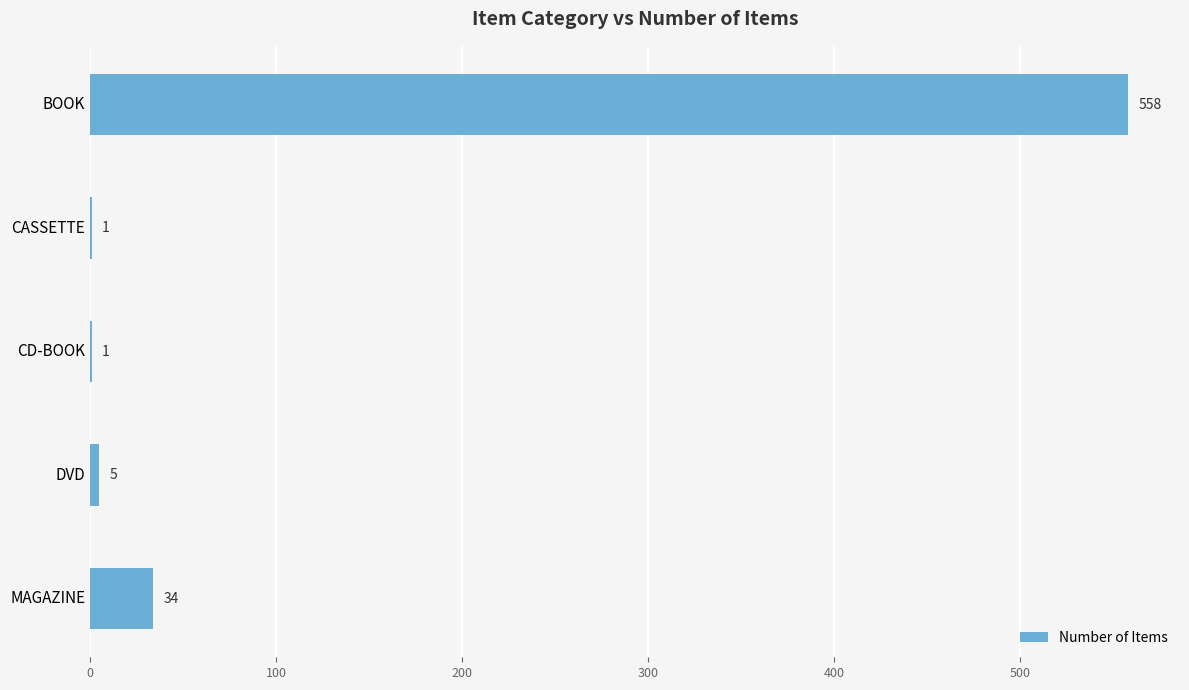

What is the sum of all values?

599